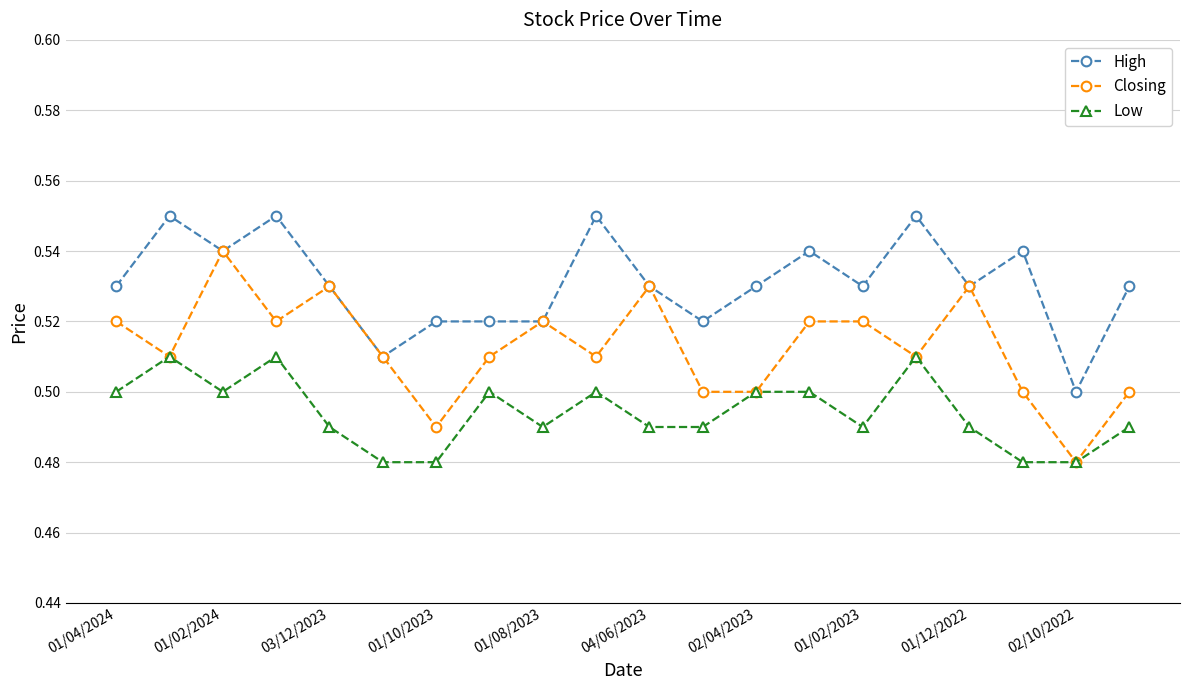

Which series has the largest range (max minus min)?

Closing